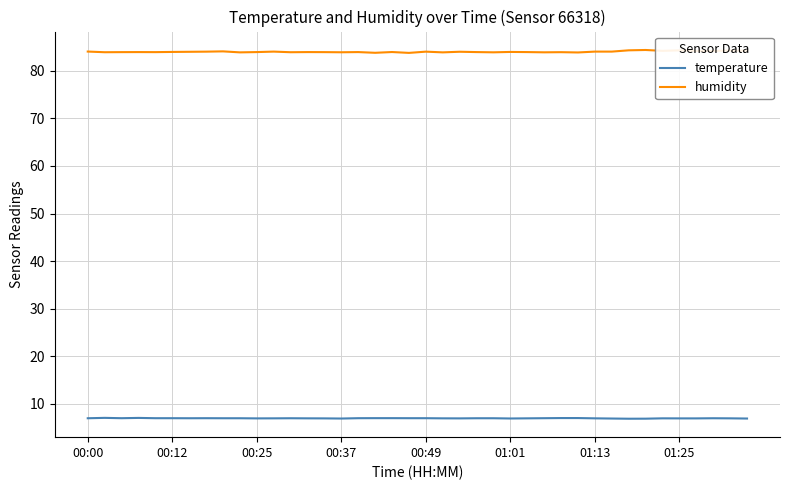

True or false: humidity and temperature intersect in this chart.

False